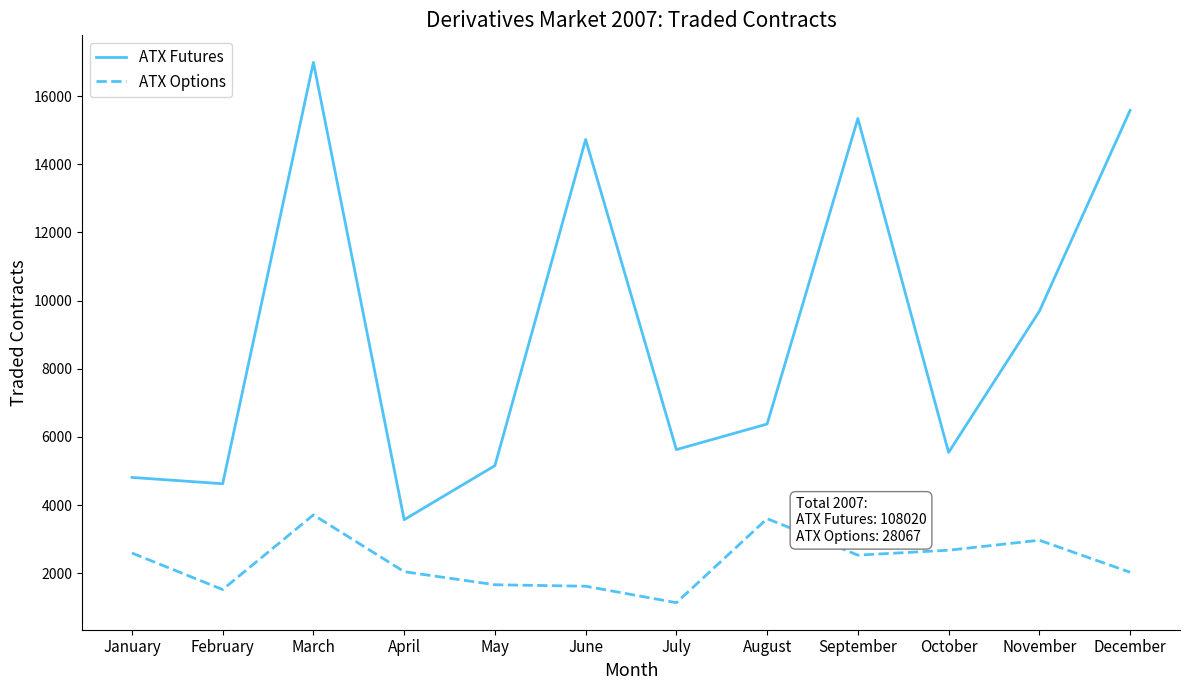

Is the value of ATX Futures at February greater than the value of ATX Options at September?

Yes